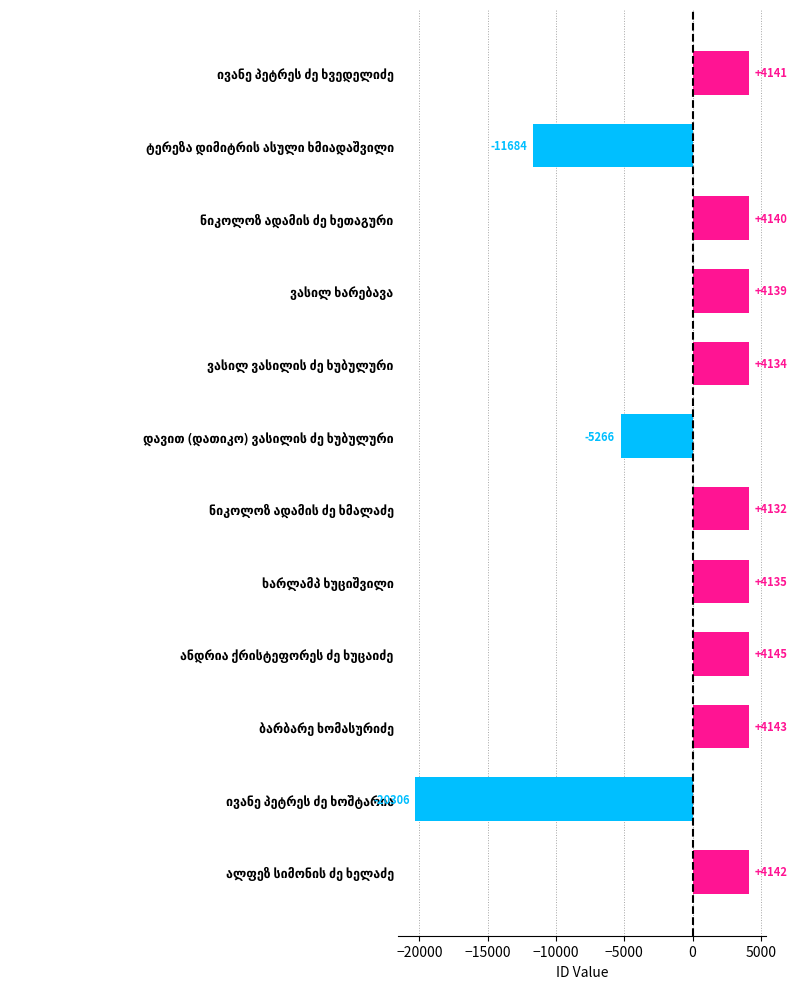

What is the difference between the second highest and minimum values?

24449.0